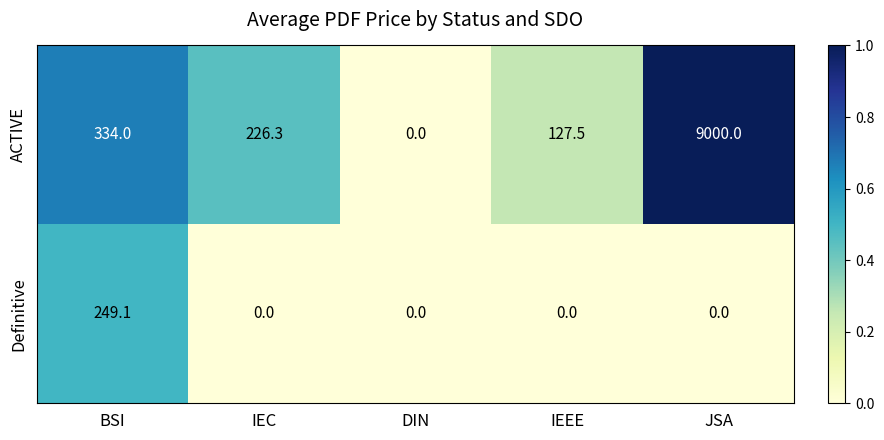

How many positive values does the ACTIVE series have?

4